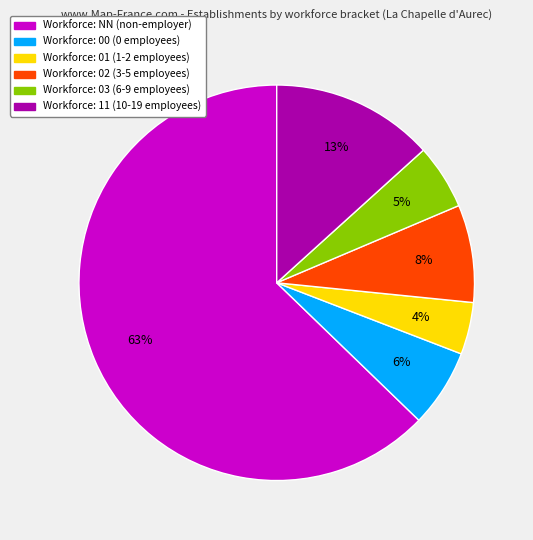

Is it true that Workforce: 00 (0 employees) is 20% of the pie?

False